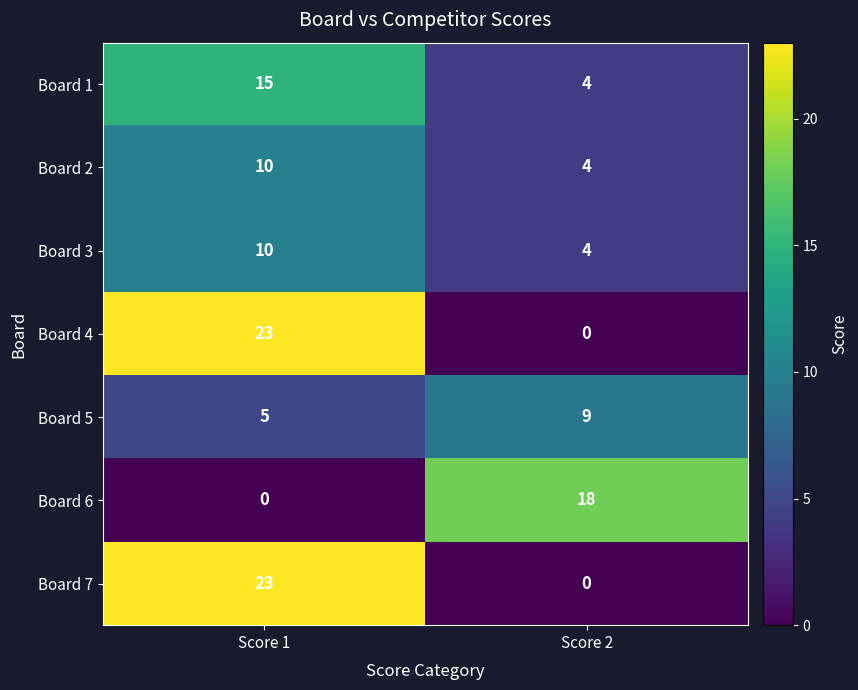

What is the difference between the Board 2 values at Score 1 and Score 2?

6